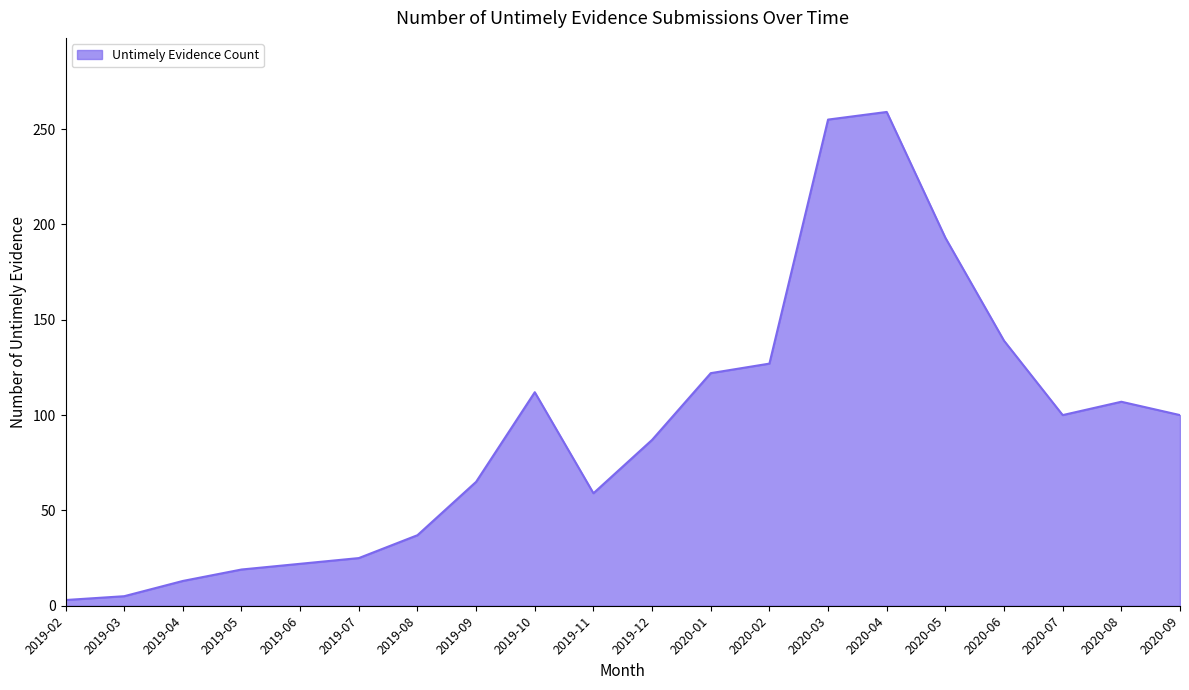

Which category has the highest value across all series?

2020-04